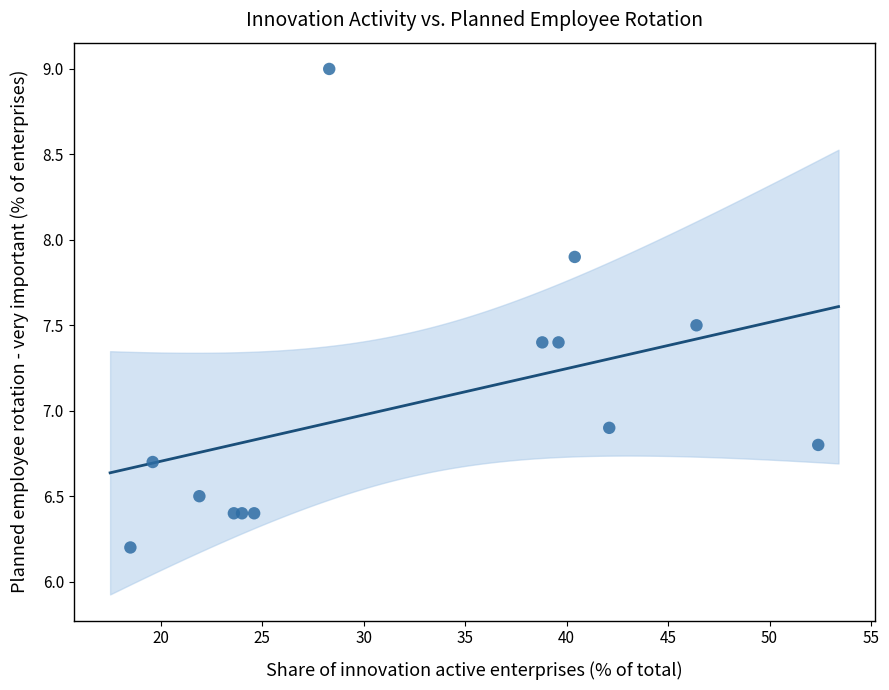

What is the range of Y values (max minus min)?

2.8